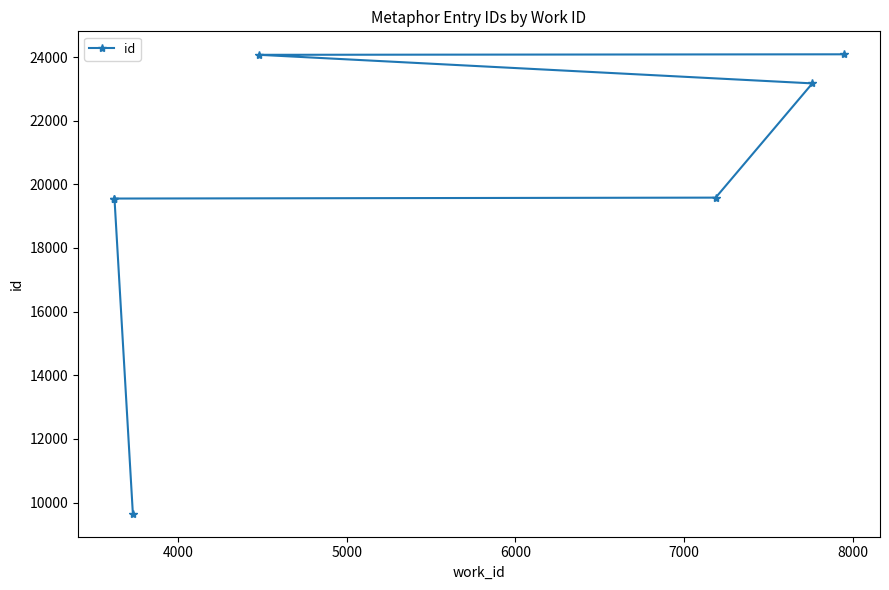

What is the change in value from 6000 to 8000?

+4488